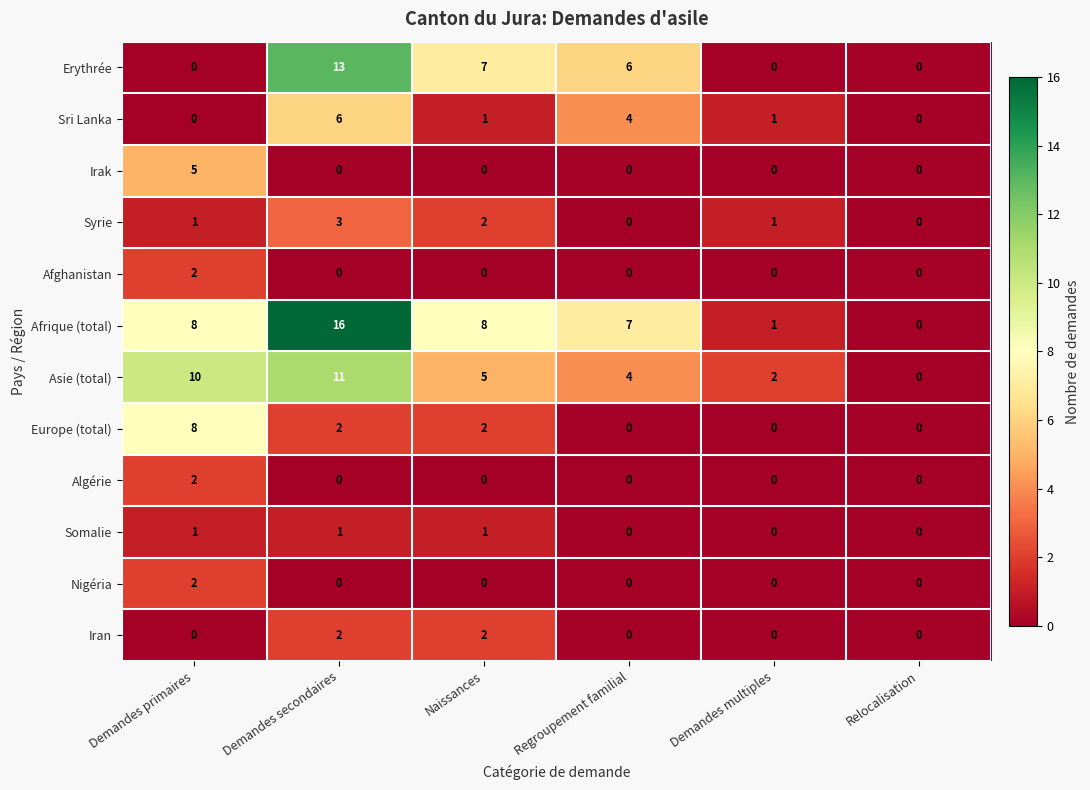

At which category does the chart reach its peak across all series?

Demandes secondaires